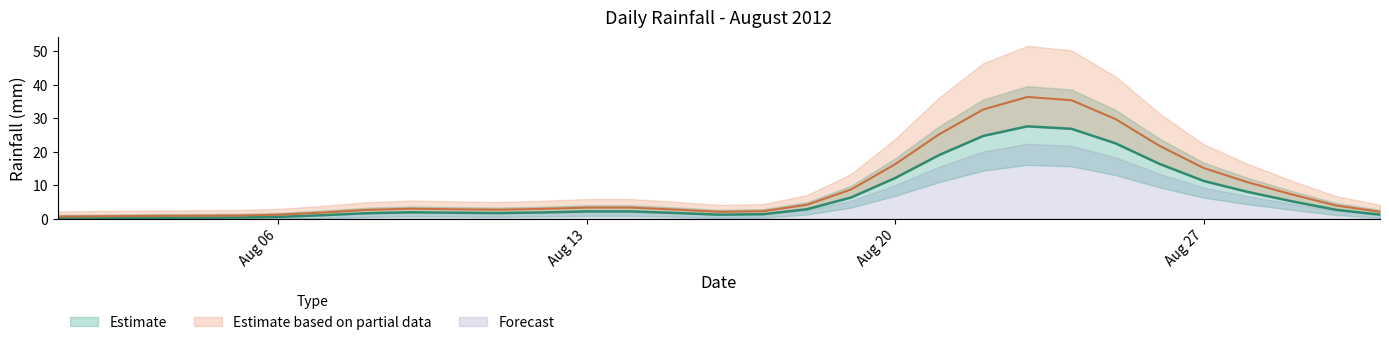

At which category does the chart reach its peak across all series?

2012-08-23